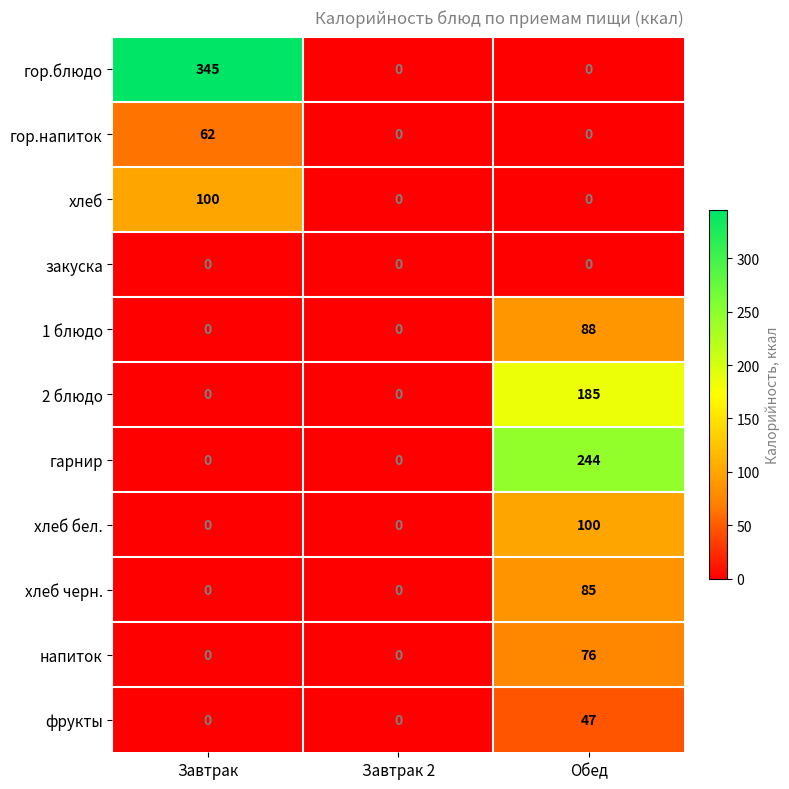

What value does the хлеб черн. series have at Обед, to the nearest 5?

85